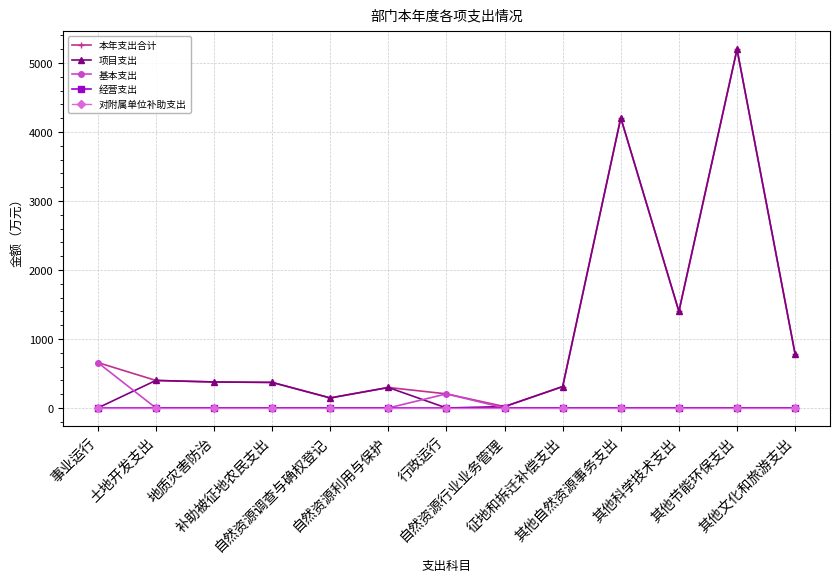

Reading left to right, transcribe all the data shown in this chart.

本年支出合计: 事业运行=658.4	土地开发支出=399.0	地质灾害防治=376.7	补助被征地农民支出=370.4	自然资源调查与确权登记=145.6	自然资源利用与保护=296.9	行政运行=204.4	自然资源行业业务管理=20.0	征地和拆迁补偿支出=310.0	其他自然资源事务支出=4205.8	其他科学技术支出=1400.0	其他节能环保支出=5200.0	其他文化和旅游支出=780.0
项目支出: 事业运行=0.0	土地开发支出=399.0	地质灾害防治=376.7	补助被征地农民支出=370.4	自然资源调查与确权登记=145.6	自然资源利用与保护=296.9	行政运行=0.0	自然资源行业业务管理=20.0	征地和拆迁补偿支出=310.0	其他自然资源事务支出=4205.8	其他科学技术支出=1400.0	其他节能环保支出=5200.0	其他文化和旅游支出=780.0
基本支出: 事业运行=658.4	土地开发支出=0.0	地质灾害防治=0.0	补助被征地农民支出=0.0	自然资源调查与确权登记=0.0	自然资源利用与保护=0.0	行政运行=204.4	自然资源行业业务管理=0.0	征地和拆迁补偿支出=0.0	其他自然资源事务支出=0.0	其他科学技术支出=0.0	其他节能环保支出=0.0	其他文化和旅游支出=0.0
经营支出: 事业运行=0.0	土地开发支出=0.0	地质灾害防治=0.0	补助被征地农民支出=0.0	自然资源调查与确权登记=0.0	自然资源利用与保护=0.0	行政运行=0.0	自然资源行业业务管理=0.0	征地和拆迁补偿支出=0.0	其他自然资源事务支出=0.0	其他科学技术支出=0.0	其他节能环保支出=0.0	其他文化和旅游支出=0.0
对附属单位补助支出: 事业运行=0.0	土地开发支出=0.0	地质灾害防治=0.0	补助被征地农民支出=0.0	自然资源调查与确权登记=0.0	自然资源利用与保护=0.0	行政运行=0.0	自然资源行业业务管理=0.0	征地和拆迁补偿支出=0.0	其他自然资源事务支出=0.0	其他科学技术支出=0.0	其他节能环保支出=0.0	其他文化和旅游支出=0.0